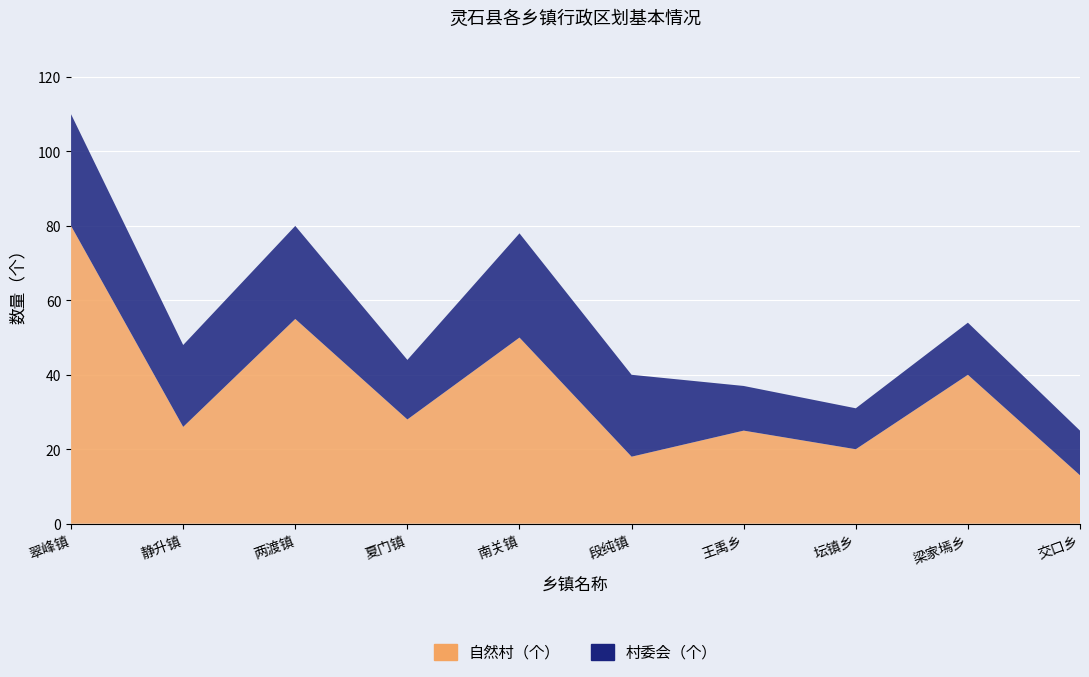

Reading left to right, extract all data points from this chart.

自然村（个）: 80	26	55	28	50	18	25	20	40	13
村委会（个）: 30	22	25	16	28	22	12	11	14	12